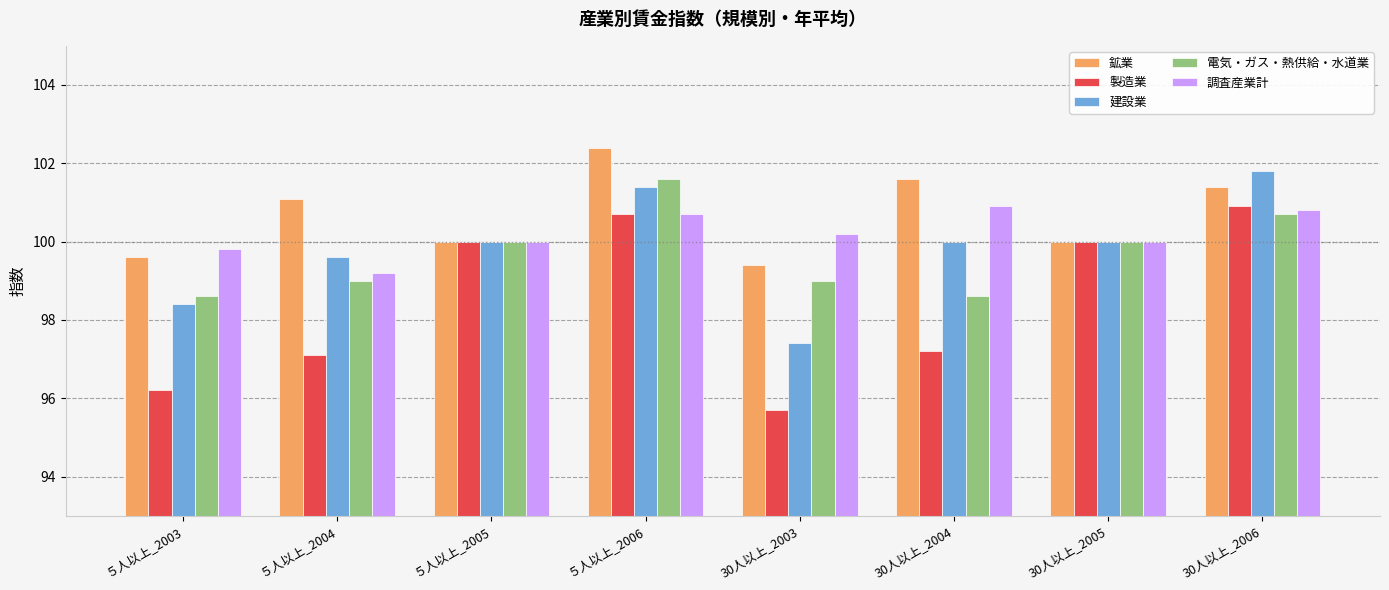

How many 電気・ガス・熱供給・水道業 values are between 99 and 100?

4